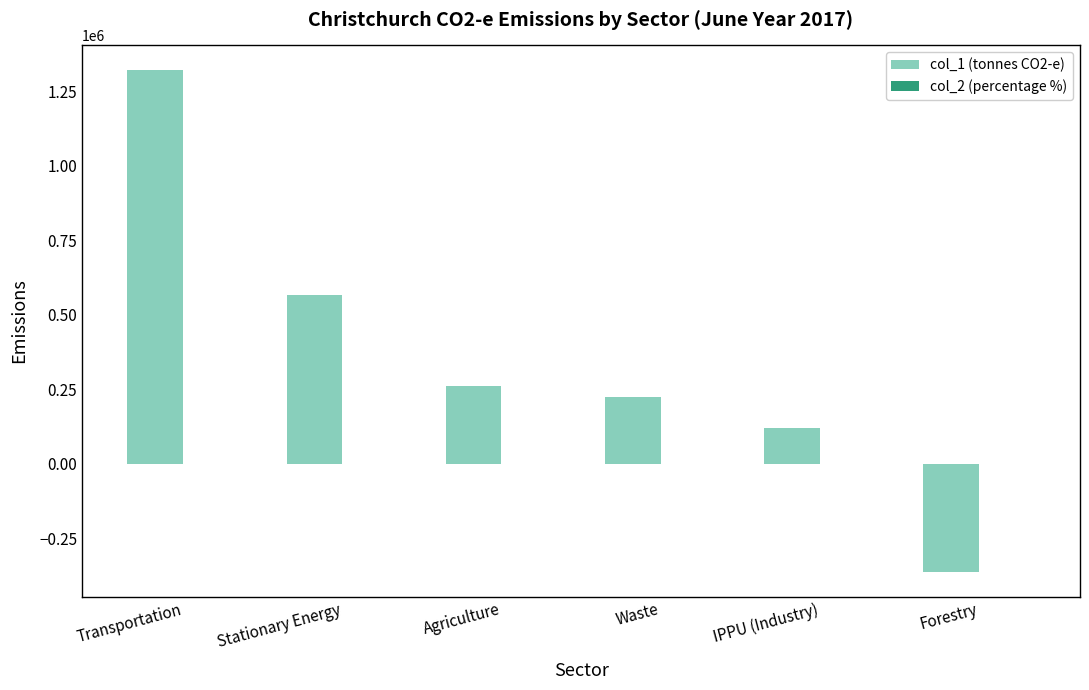

Is it true that col_1 (tonnes CO2-e) equals 117985.0 at IPPU (Industry)?

True